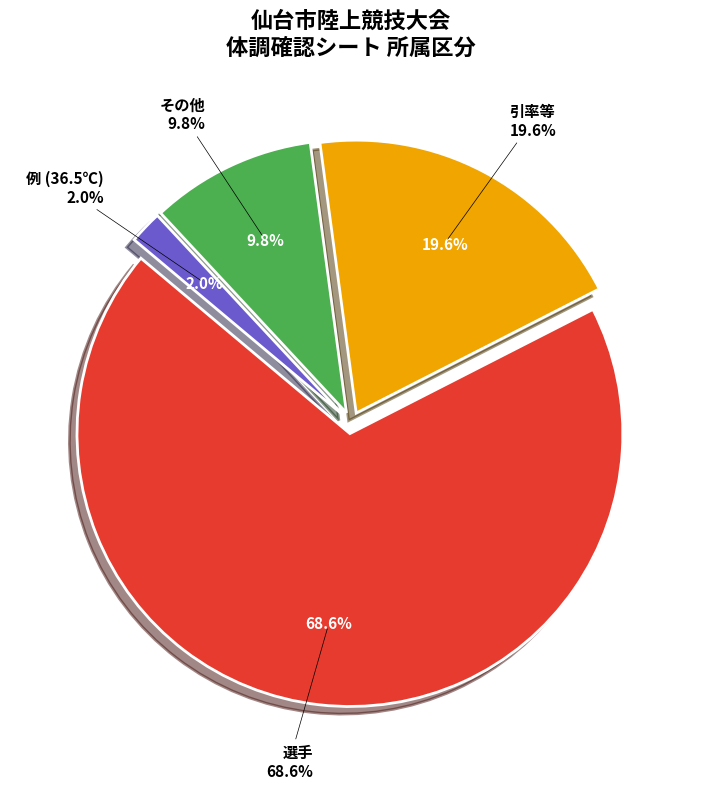

To the nearest percent, what is the difference between the 引率等 and 選手 slice percentages?

49%